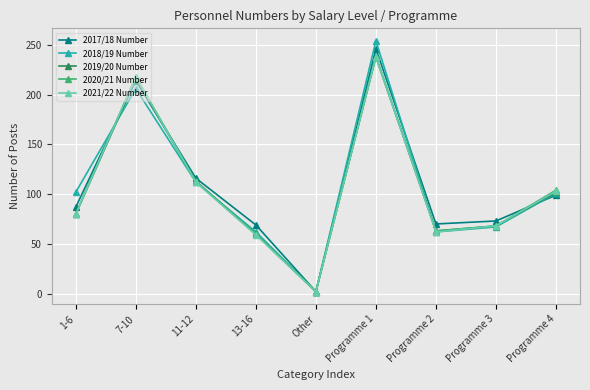

Which series changed the most between 13-16 and Other?

2017/18 Number